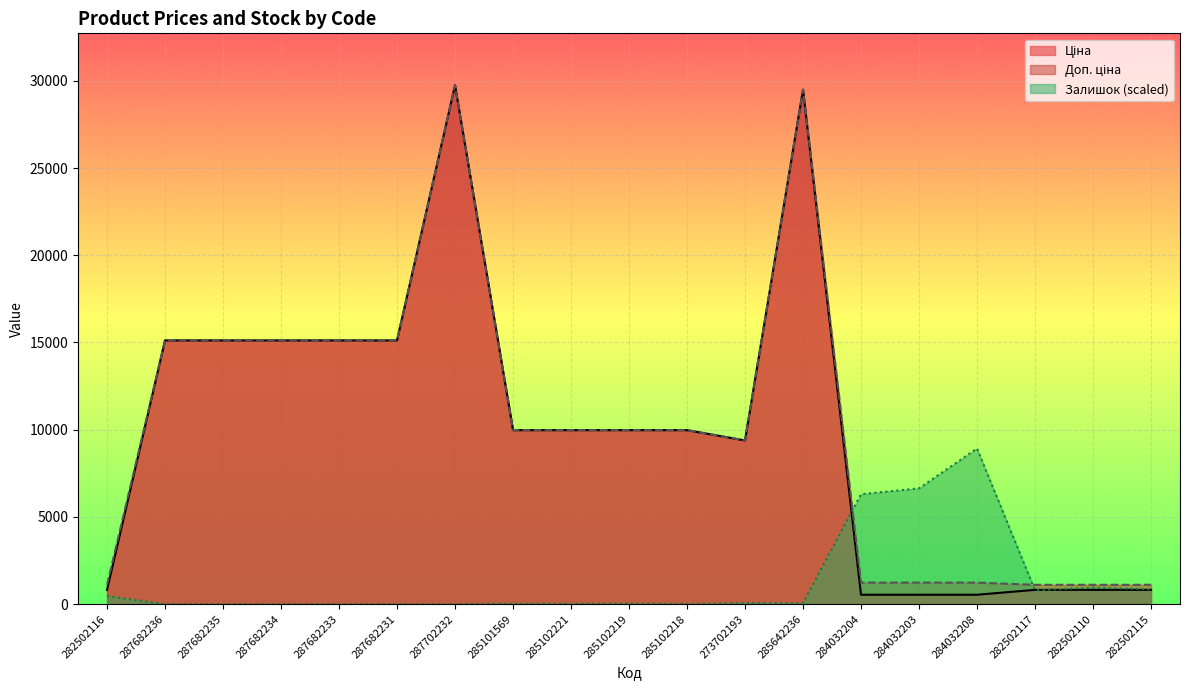

How many lines are shown in the chart?

3